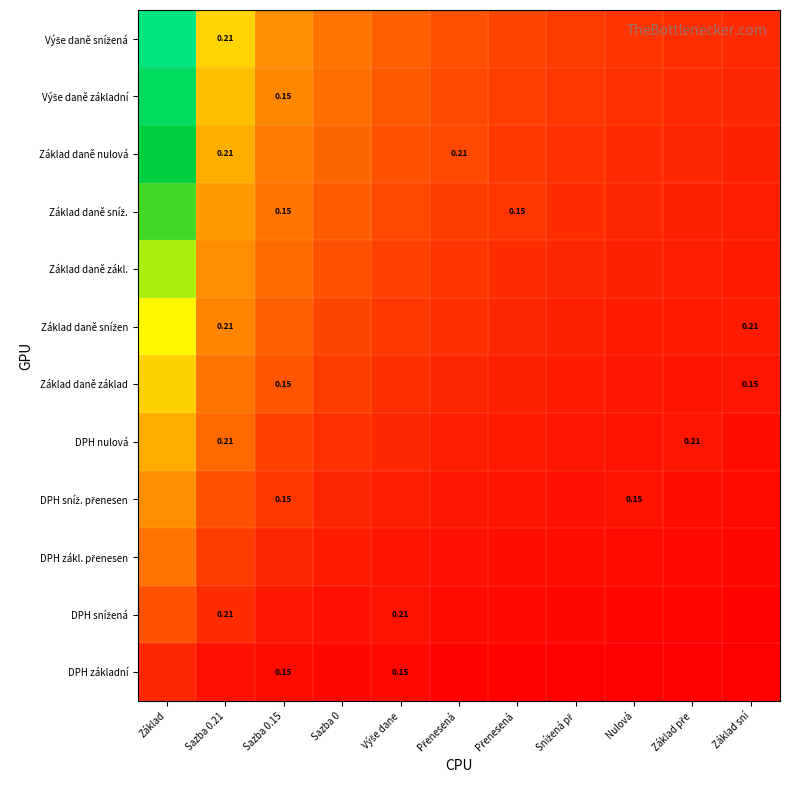

List the series in order of their peak value, lowest first.

DPH základní, DPH snížená, DPH zákl. přenesen, DPH sníž. přenesen, DPH nulová, Základ daně základ, Základ daně snížen, Základ daně zákl., Základ daně sníž., Základ daně nulová, Výše daně základní, Výše daně snížená